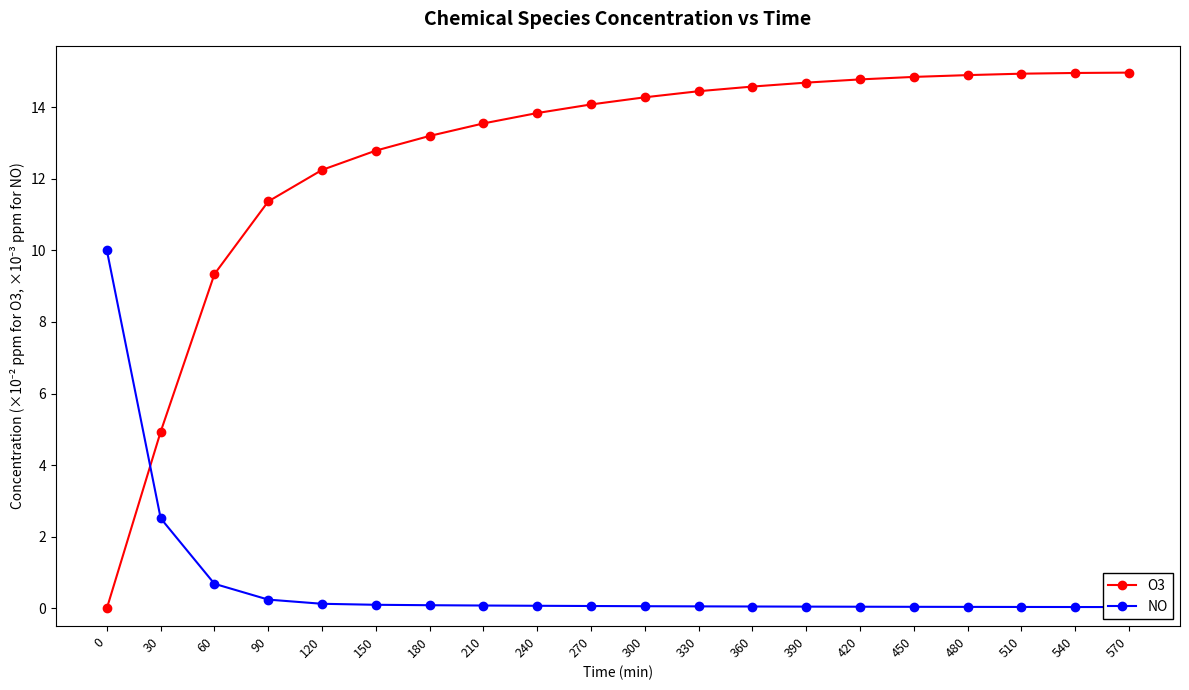

Which category has the highest value across all series?

570